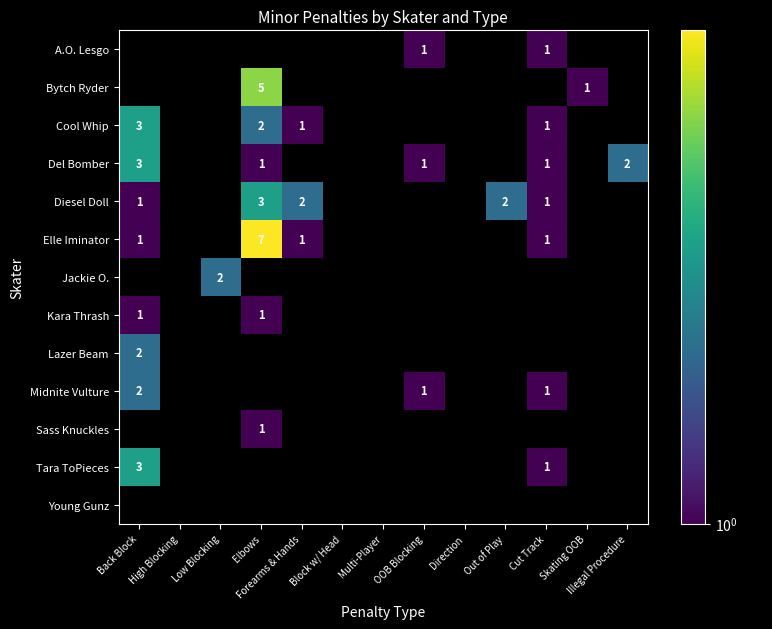

How many distinct data groups are displayed?

13